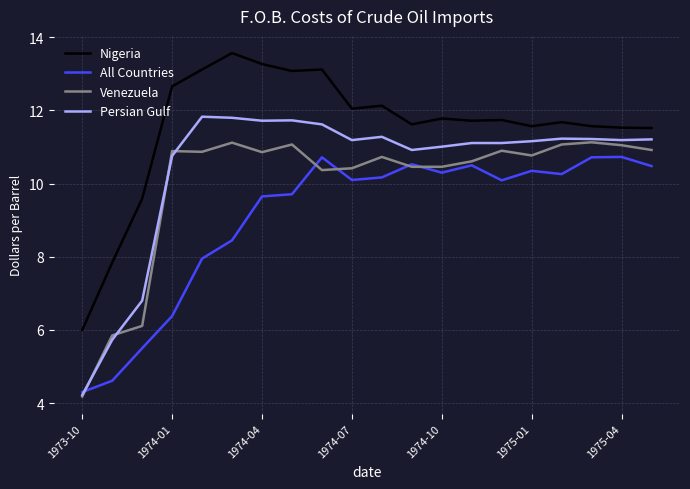

What is the smallest value displayed?

4.2